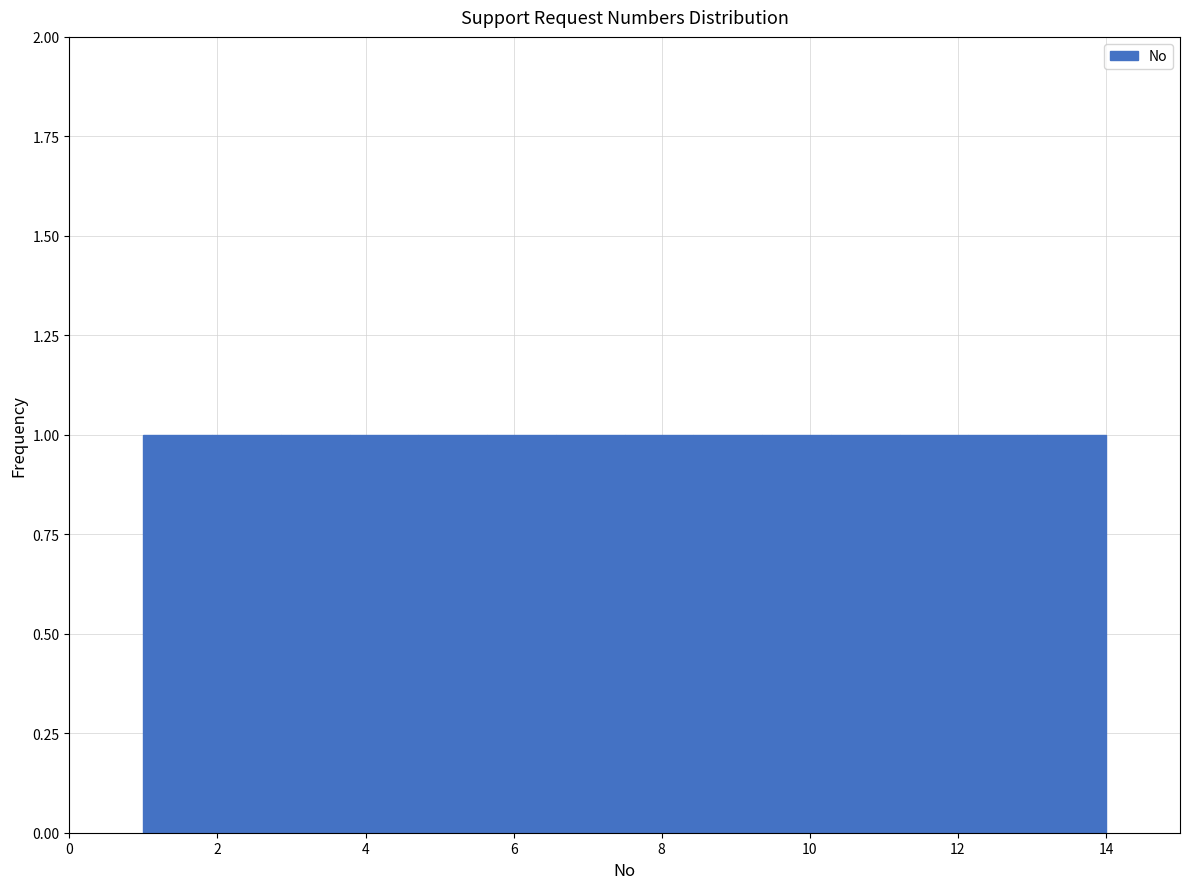

Reading left to right, list every bar in this chart as the range it spans on the x-axis followed by its height. Neither the bar edges nor the heights are printed on the chart, so give them approximately, as read against the axes.

1.0 to 2.0: 1
2.0 to 2.8: 1
2.8 to 3.8: 1
3.8 to 4.8: 1
4.8 to 5.6: 1
5.6 to 6.6: 1
6.6 to 7.6: 1
7.6 to 8.4: 1
8.4 to 9.4: 1
9.4 to 10.2: 1
10.2 to 11.2: 1
11.2 to 12.2: 1
12.2 to 13.0: 1
13.0 to 14.0: 1